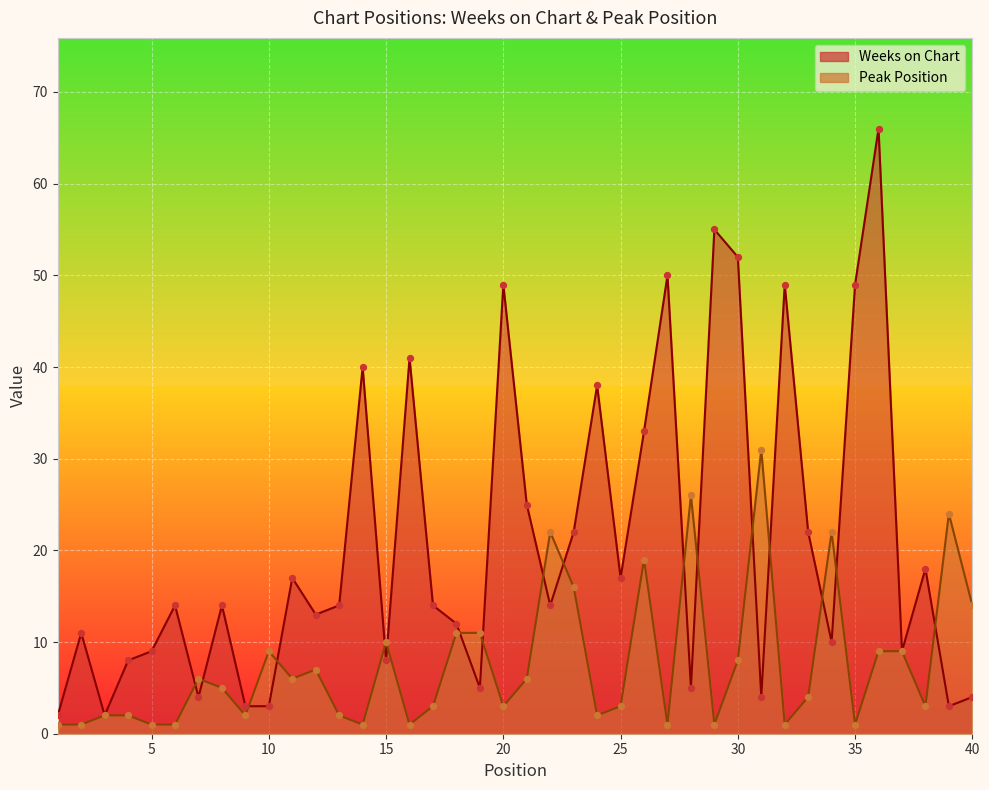

Which series reaches the minimum Y coordinate?

Peak Position